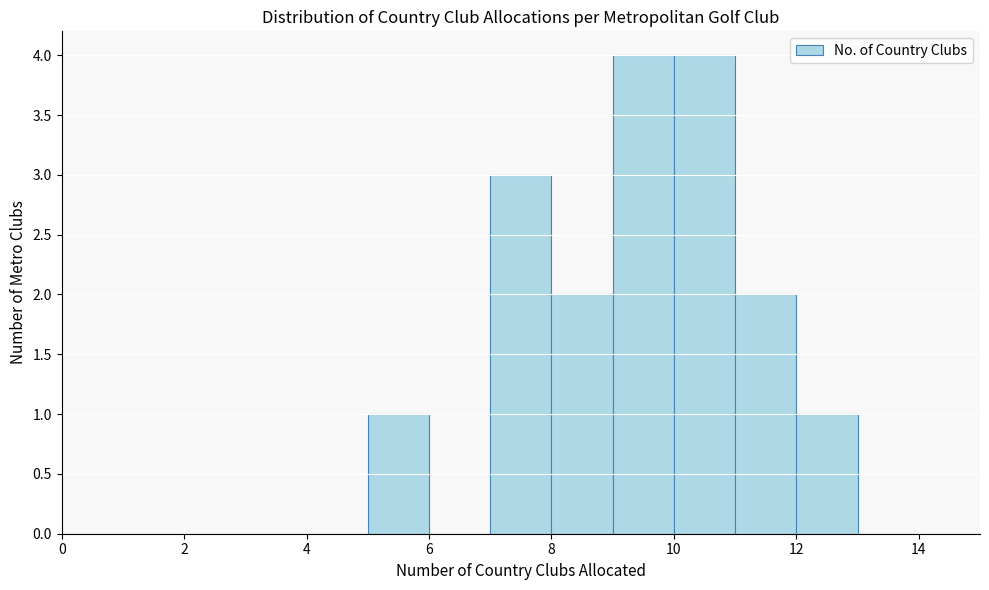

Reading left to right, transcribe this chart: for each bar, give the range it covers on the x-axis and its height. The values are not printed on the chart, so give them approximately, as read against the axis.

0 to 1: 0
1 to 2: 0
2 to 3: 0
3 to 4: 0
4 to 5: 0
5 to 6: 1
6 to 7: 0
7 to 8: 3
8 to 9: 2
9 to 10: 4
10 to 11: 4
11 to 12: 2
12 to 13: 1
13 to 14: 0
14 to 15: 0